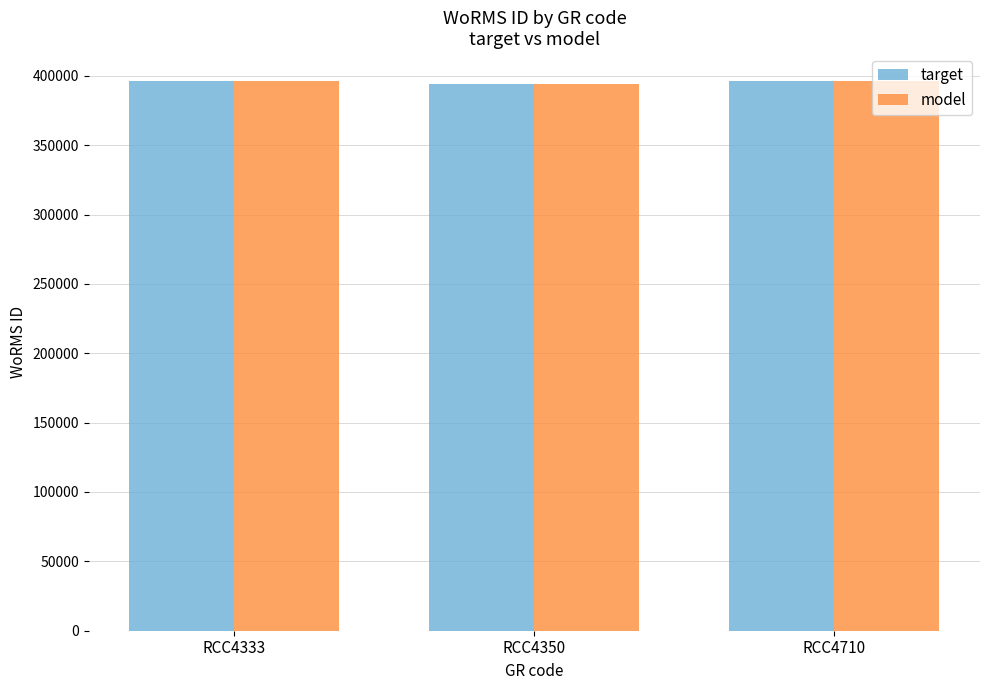

What is the maximum value for model?

396518